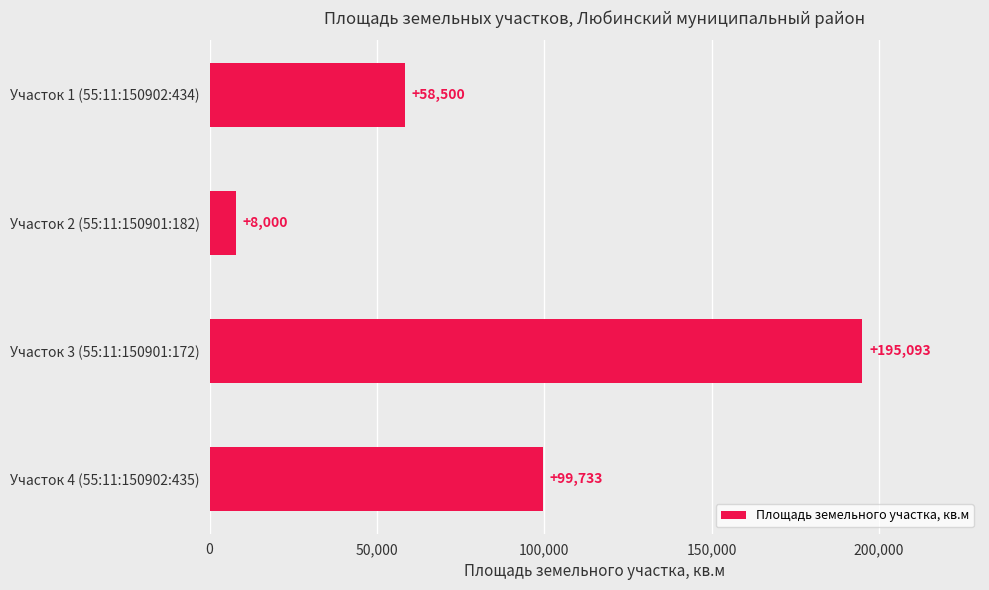

Reading top to bottom, what are all the values shown in this chart?

58500	8000	195093	99733